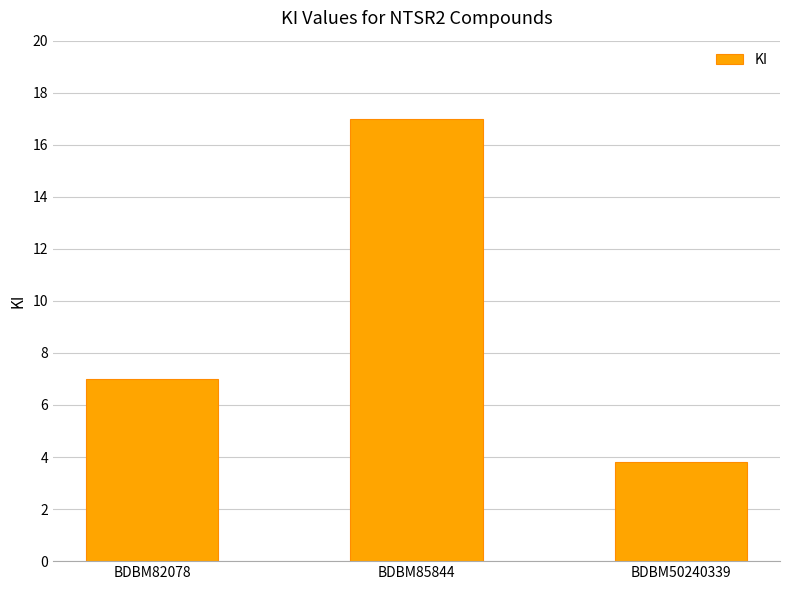

The chart shows a value of 17.0 at BDBM85844. True or false?

True